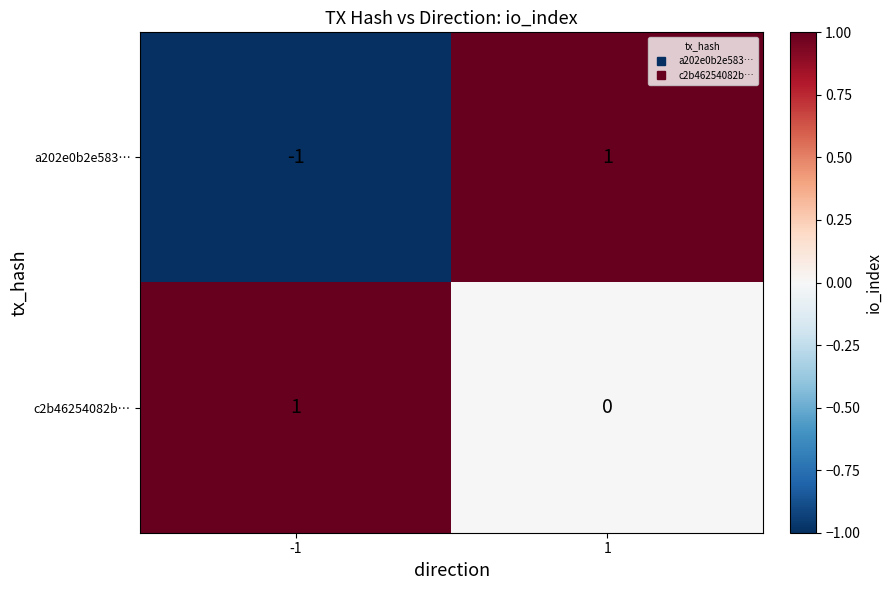

Between -1 and 1, which series saw the biggest shift?

a202e0b2e583…